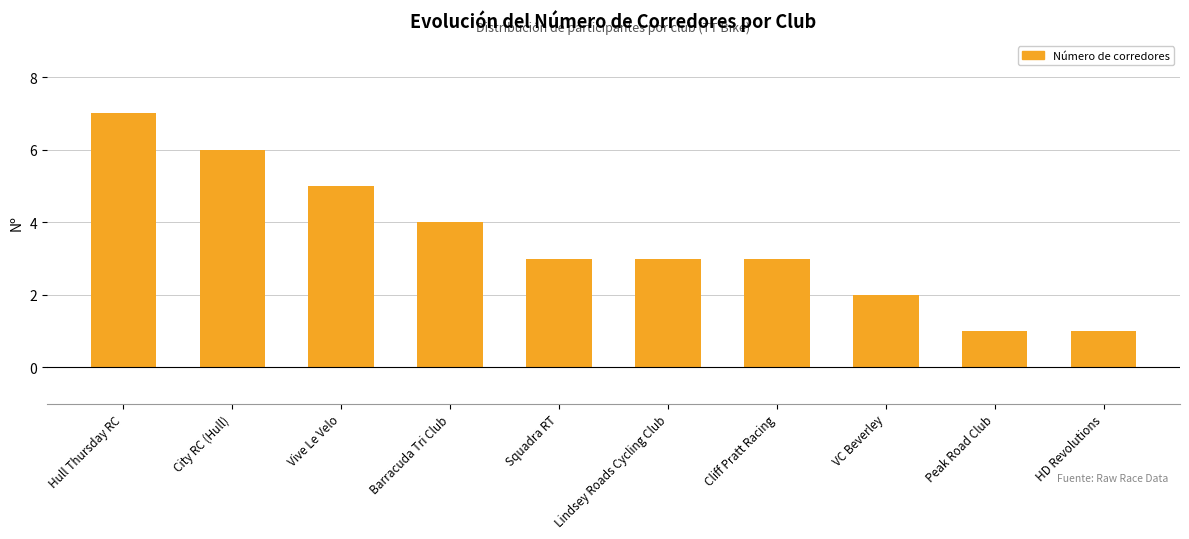

What is the label of the 4th bar from the right?

Cliff Pratt Racing